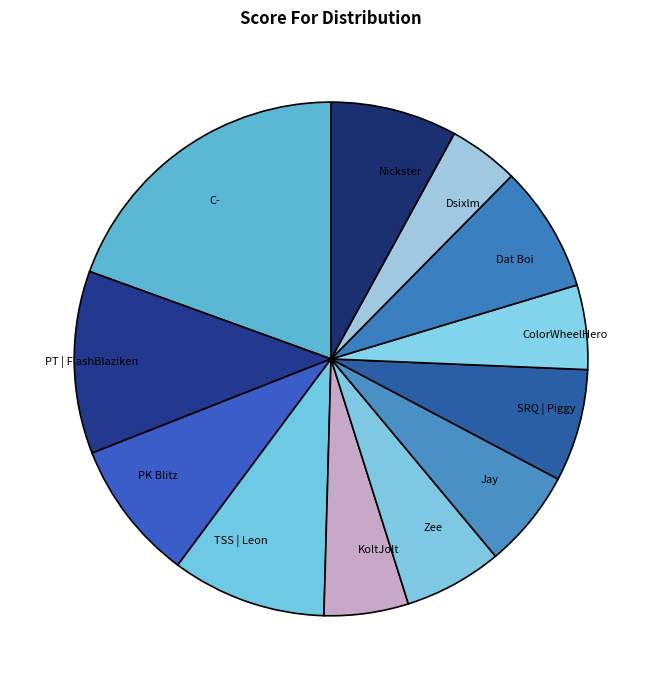

Is Dat Boi the majority of the pie?

No